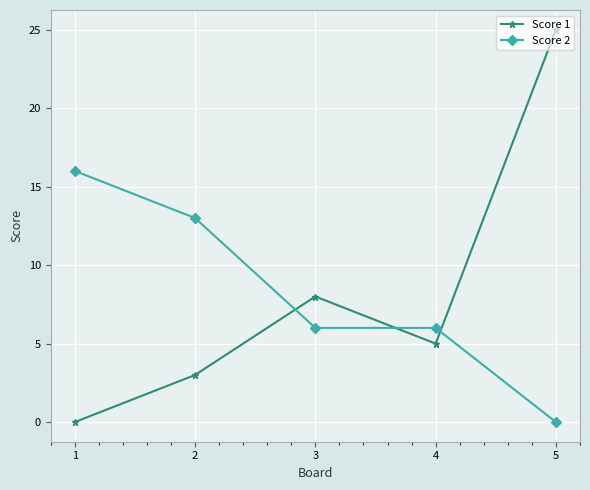

Reading left to right, what are all the values shown in this chart?

Score 1: 1=0	2=3	3=8	4=5	5=25
Score 2: 1=16	2=13	3=6	4=6	5=0